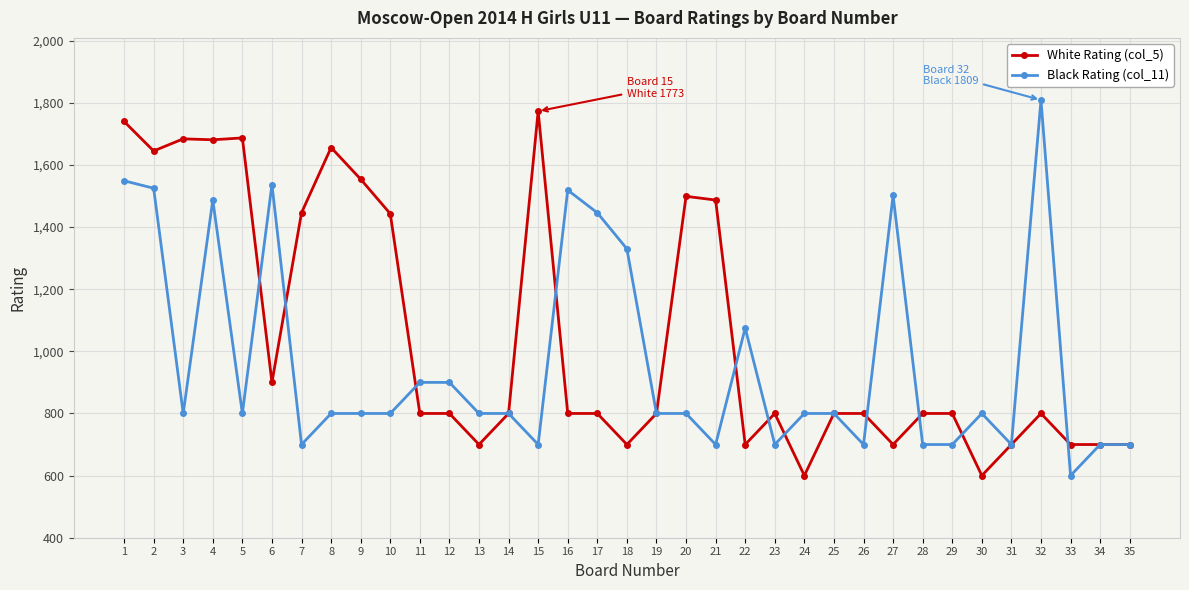

Where does the Black Rating (col_11) series first go above 800?

1